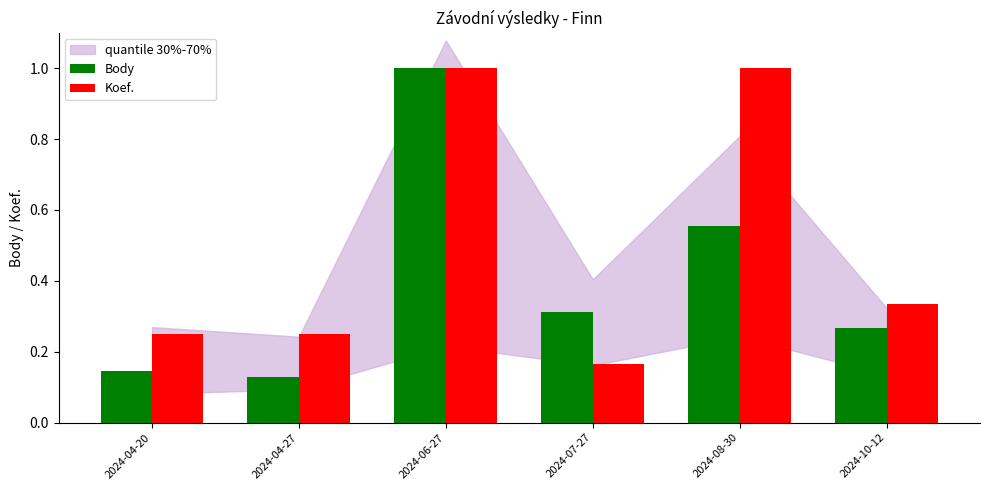

What position from the left is 2024-07-27?

4